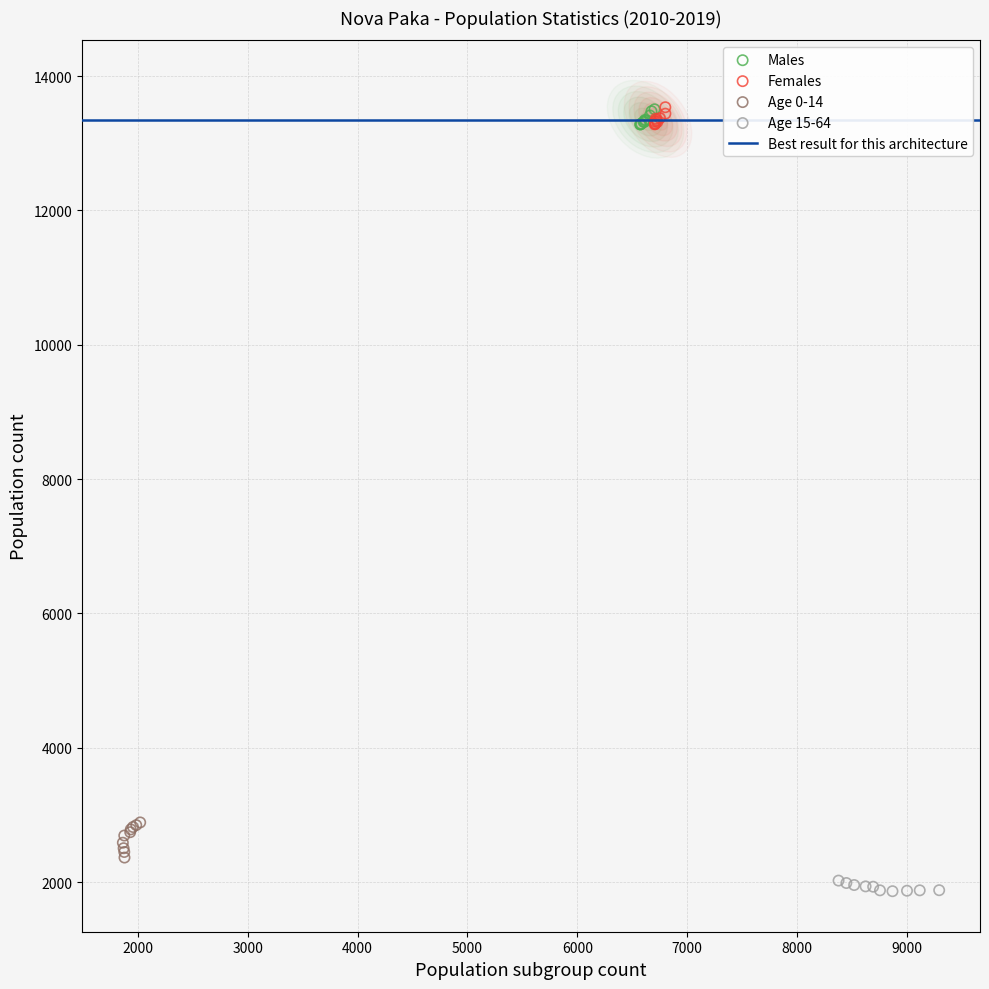

Which series has the widest spread of Y values?

Age 0-14